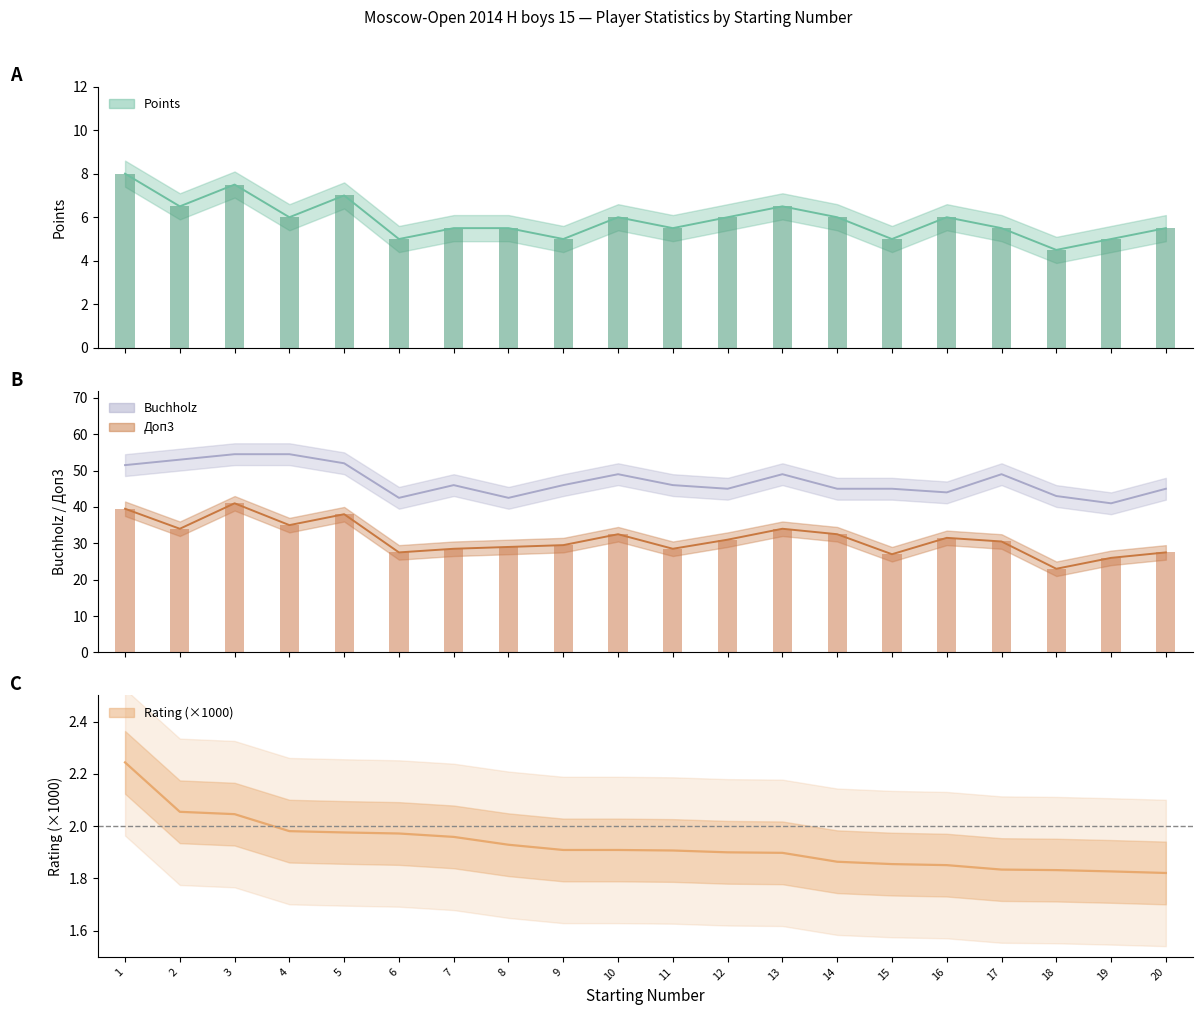

At 9, list the series in order from largest to smallest.

Buchholz, Doп3, Points, Rating